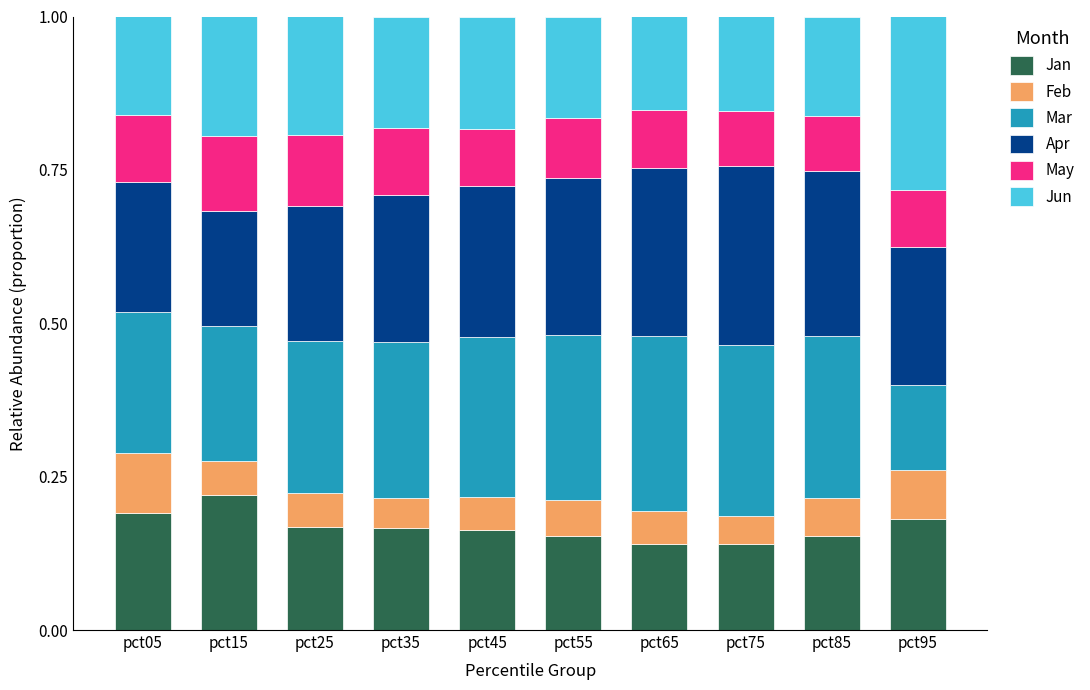

Is it true that Jan equals 0.1 at pct05?

False